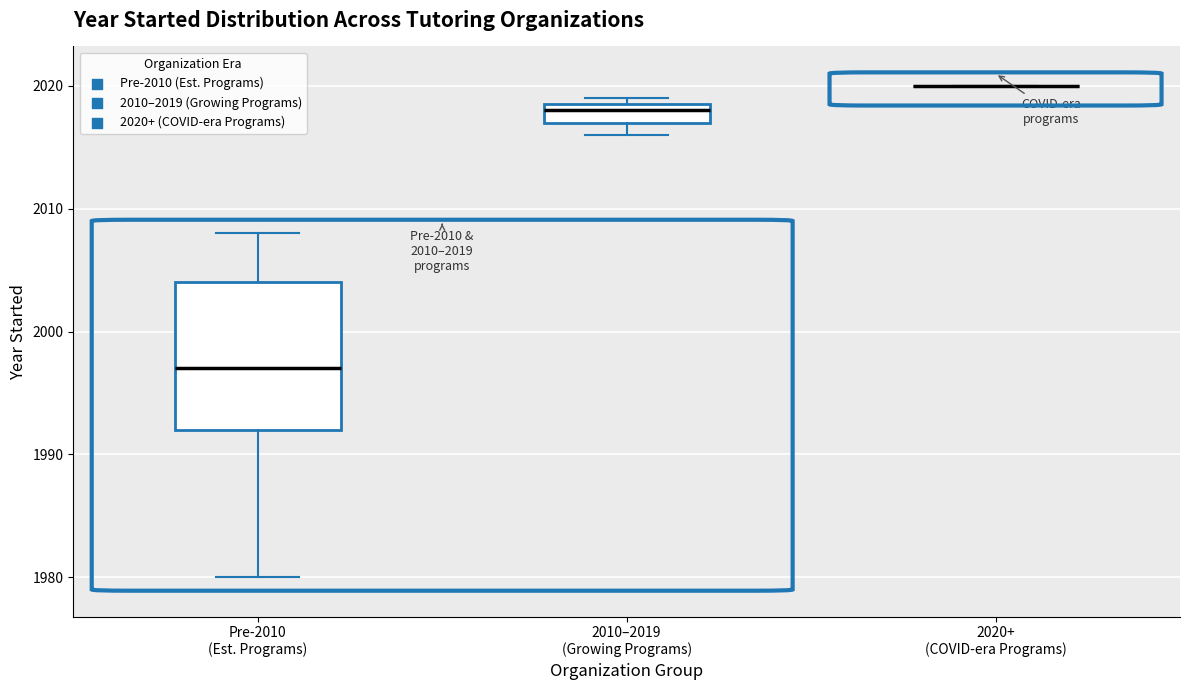

Comparing the boxes themselves (not the whiskers), which one is the tallest?

Pre-2010 (Est. Programs)